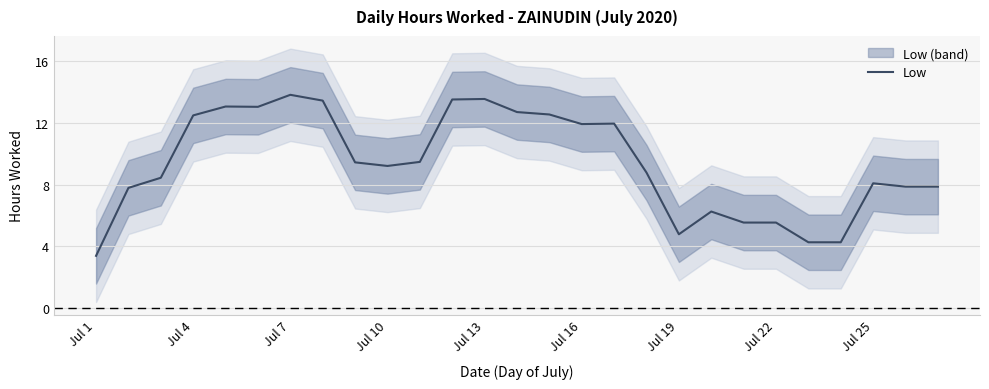

True or false: the data has more than 0 interior local peaks.

True